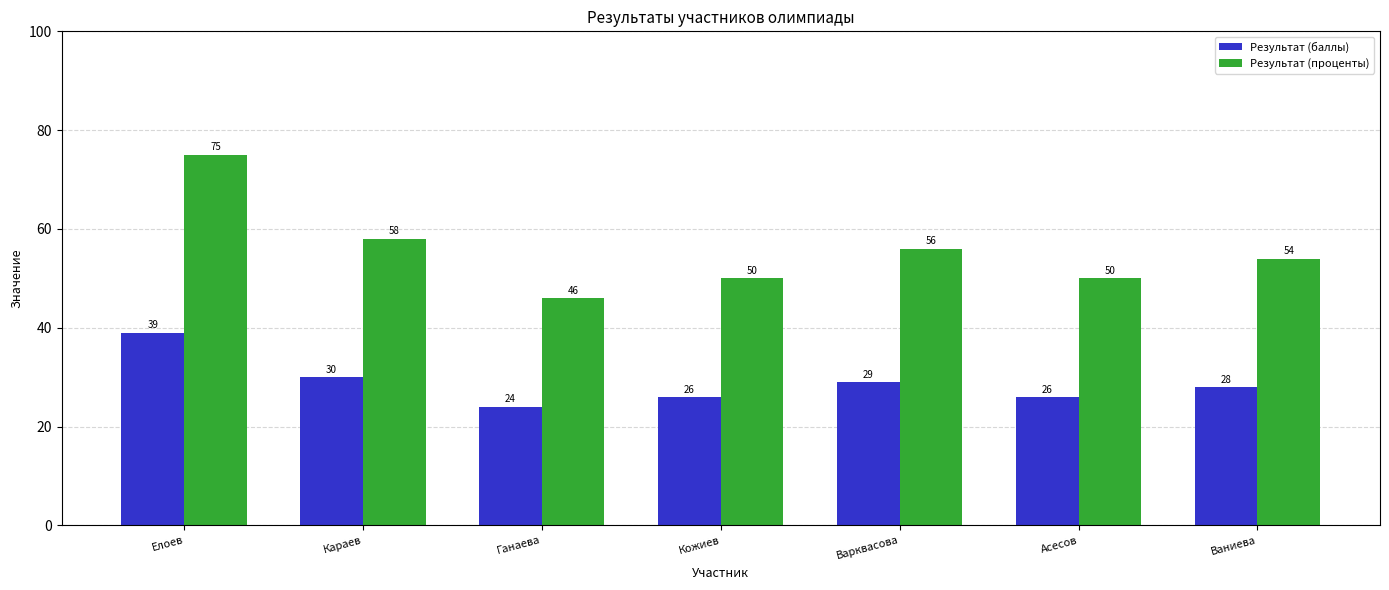

List the series in order of their overall mean, highest first.

Результат (проценты), Результат (баллы)